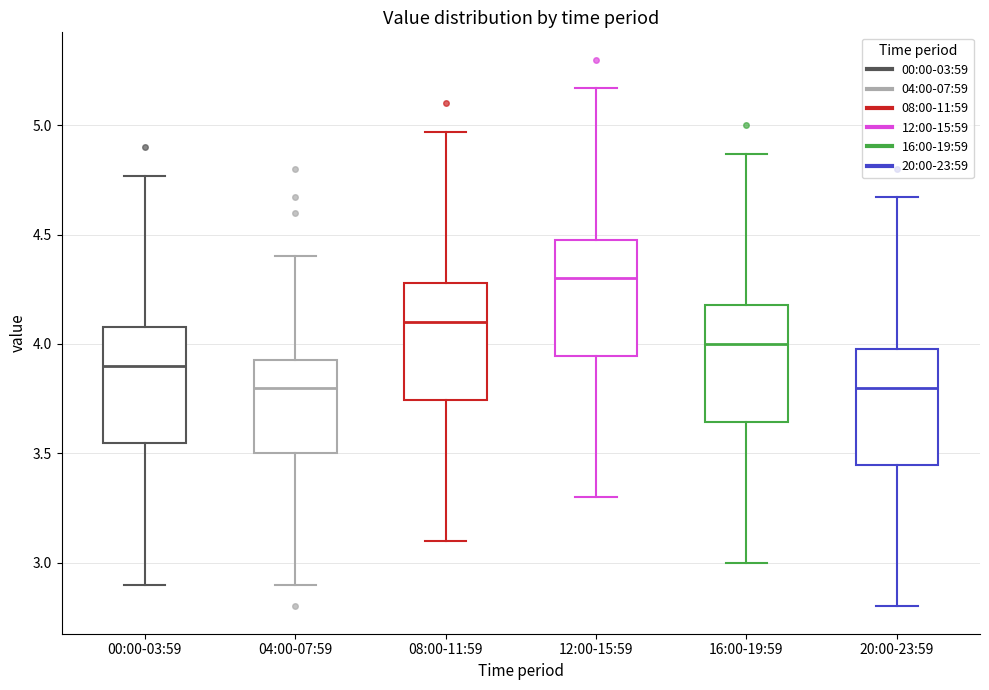

Reading left to right, transcribe this box plot: for each box, give where its median line is, the range the box spans, and where its two whiskers end, as read against the y-axis. The values are not printed on the chart, so give them approximately, as read against the axis.

00:00-03:59: median 3.90, box 3.55 to 4.10, whiskers 2.90 to 4.75
04:00-07:59: median 3.80, box 3.50 to 3.95, whiskers 2.90 to 4.40
08:00-11:59: median 4.10, box 3.75 to 4.30, whiskers 3.10 to 4.95
12:00-15:59: median 4.30, box 3.95 to 4.50, whiskers 3.30 to 5.15
16:00-19:59: median 4.00, box 3.65 to 4.20, whiskers 3.00 to 4.85
20:00-23:59: median 3.80, box 3.45 to 4.00, whiskers 2.80 to 4.65